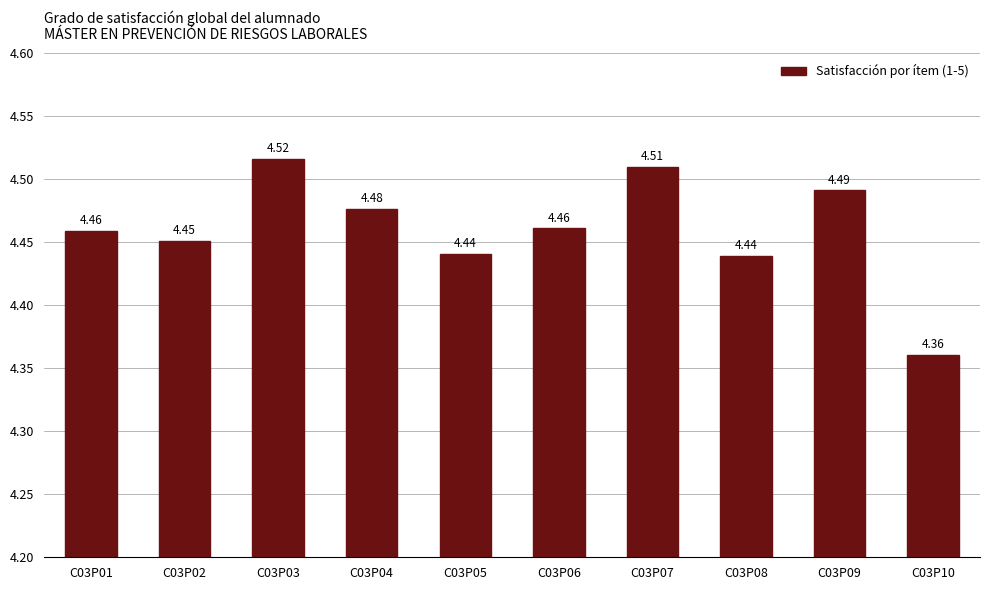

What is the sum of all values?

44.6